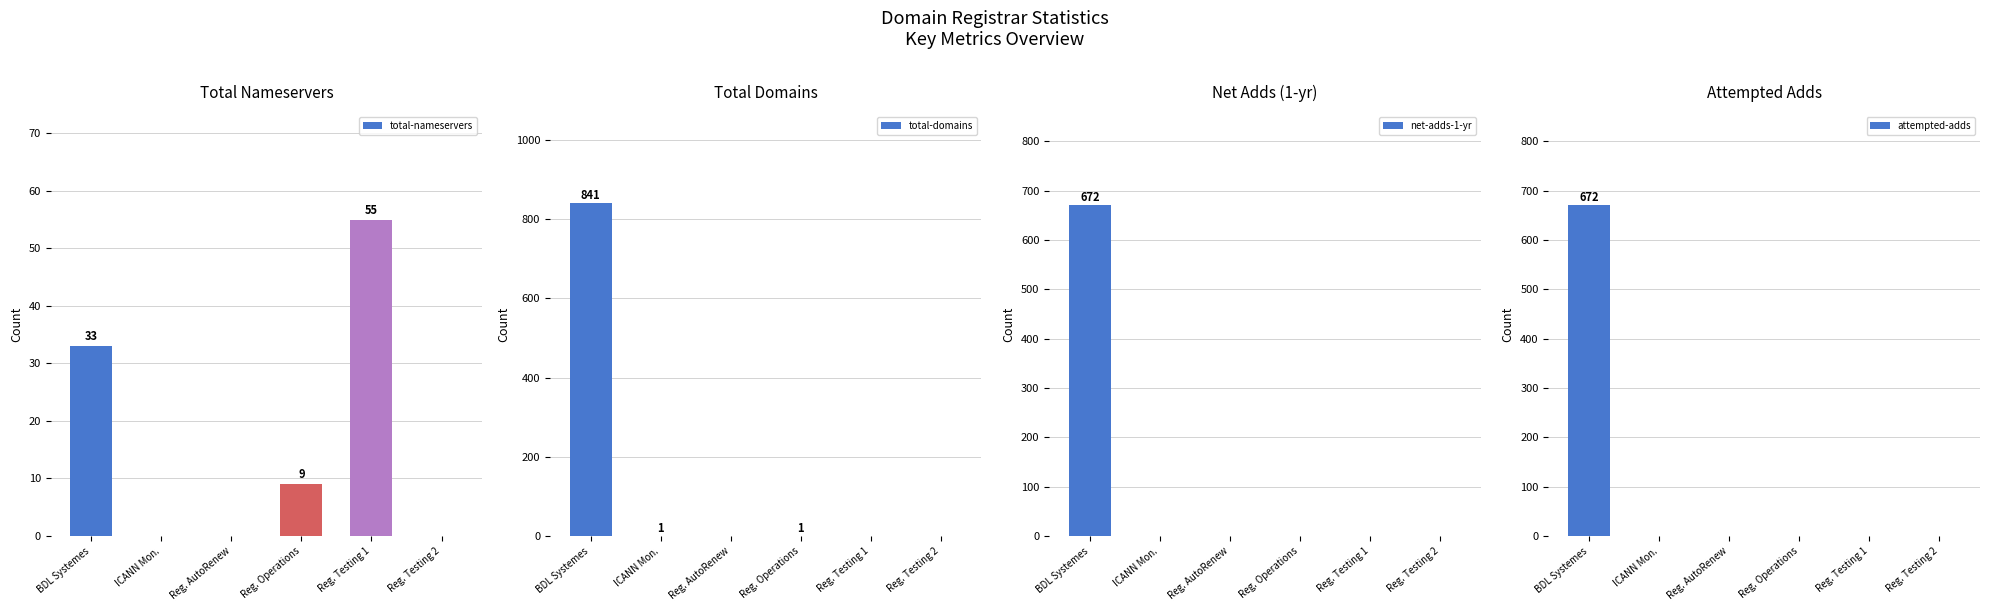

What is the difference between the maximum and minimum values in the total-domains series?

841